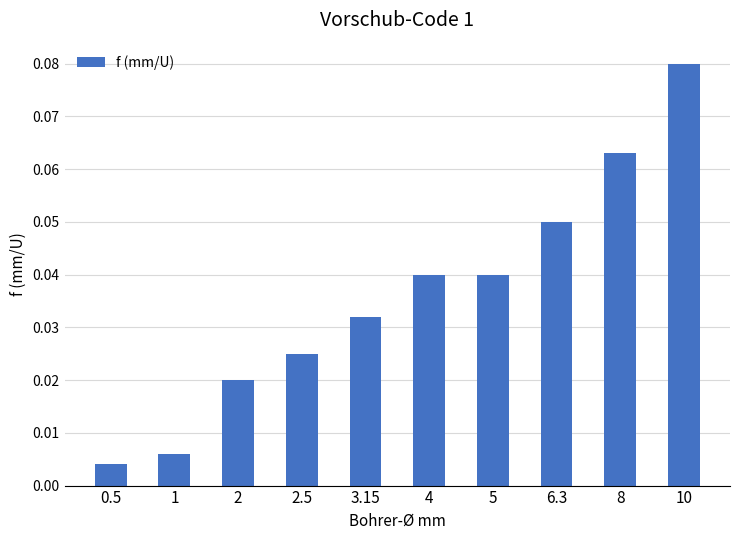

At which category does the chart reach its peak across all series?

10